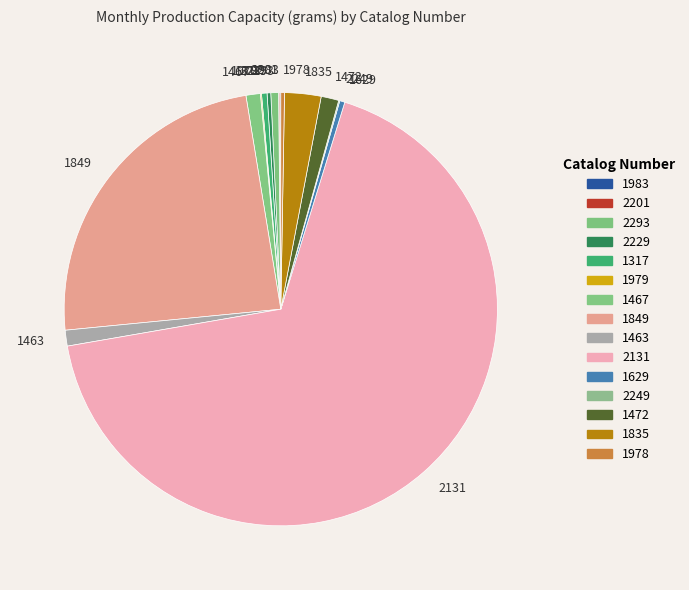

The 2293 slice represents 11% of the pie. True or false?

False